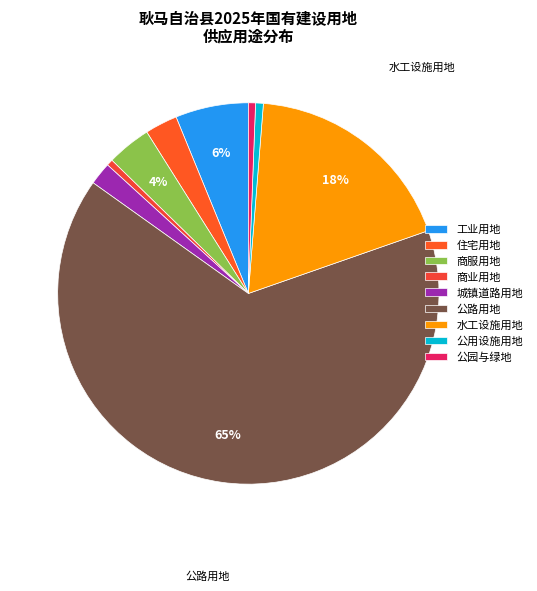

Do 公用设施用地 and 公园与绿地 together represent more than half of the pie?

No